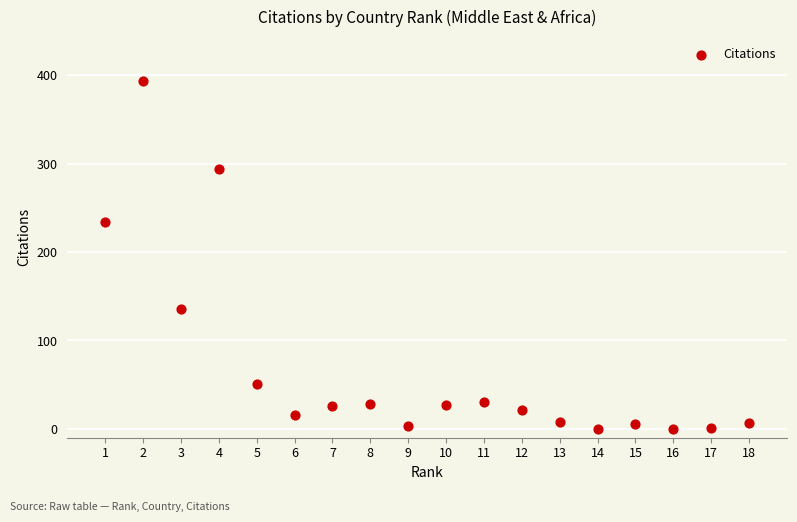

What Y value in the scatter plot is closest to 197?

234